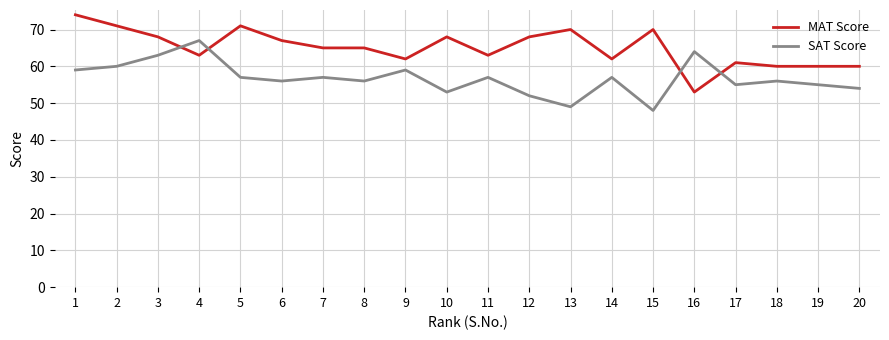

Reading right to left, list all the values displayed in this chart.

MAT Score: 20=60	19=60	18=60	17=61	16=53	15=70	14=62	13=70	12=68	11=63	10=68	9=62	8=65	7=65	6=67	5=71	4=63	3=68	2=71	1=74
SAT Score: 20=54	19=55	18=56	17=55	16=64	15=48	14=57	13=49	12=52	11=57	10=53	9=59	8=56	7=57	6=56	5=57	4=67	3=63	2=60	1=59